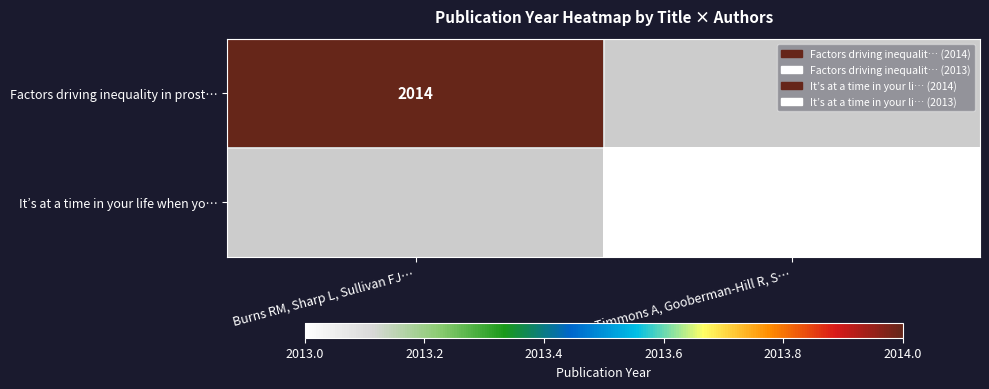

How many data points does each series have?

2